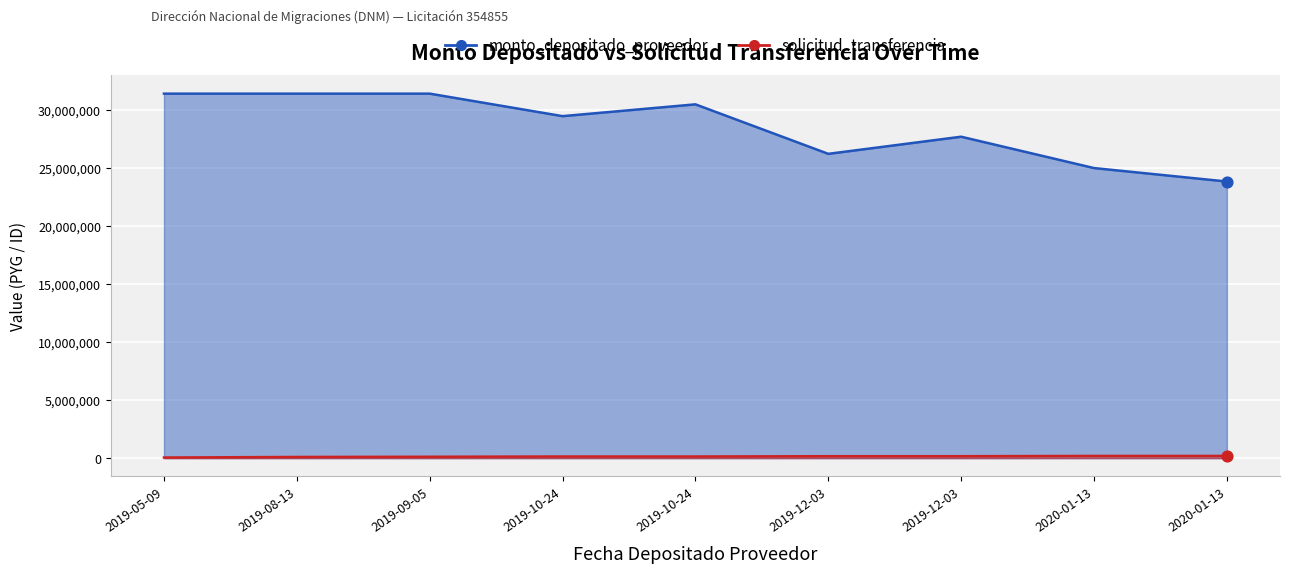

What are all the series names shown in the legend?

monto_depositado_proveedor, solicitud_transferencia